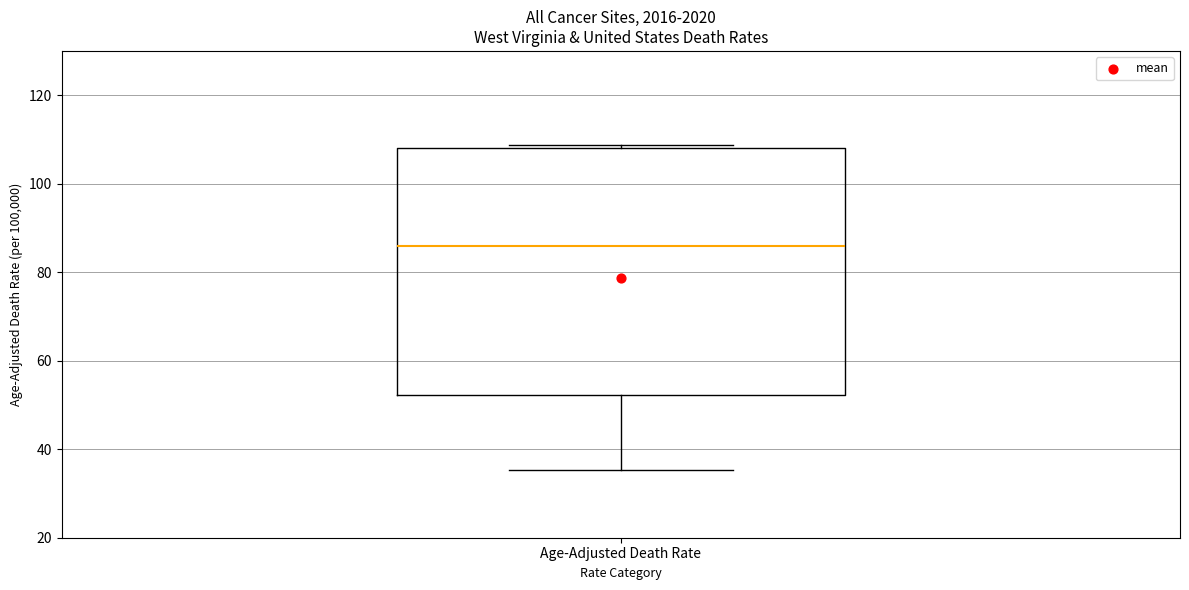

Where does the median line of the box for Age-Adjusted Death Rate sit on the y-axis? The values are not printed on the chart, so give them approximately, as read against the axis.

86